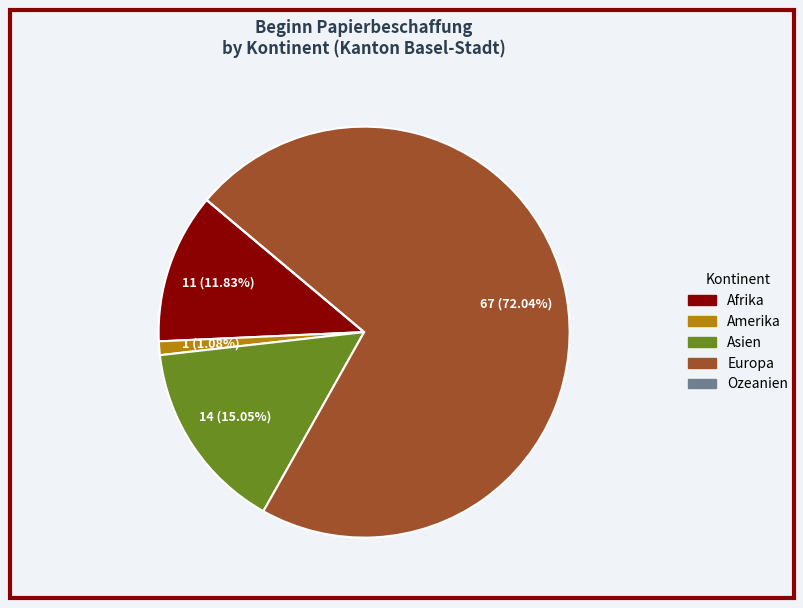

What is the largest slice in the pie chart?

Europa